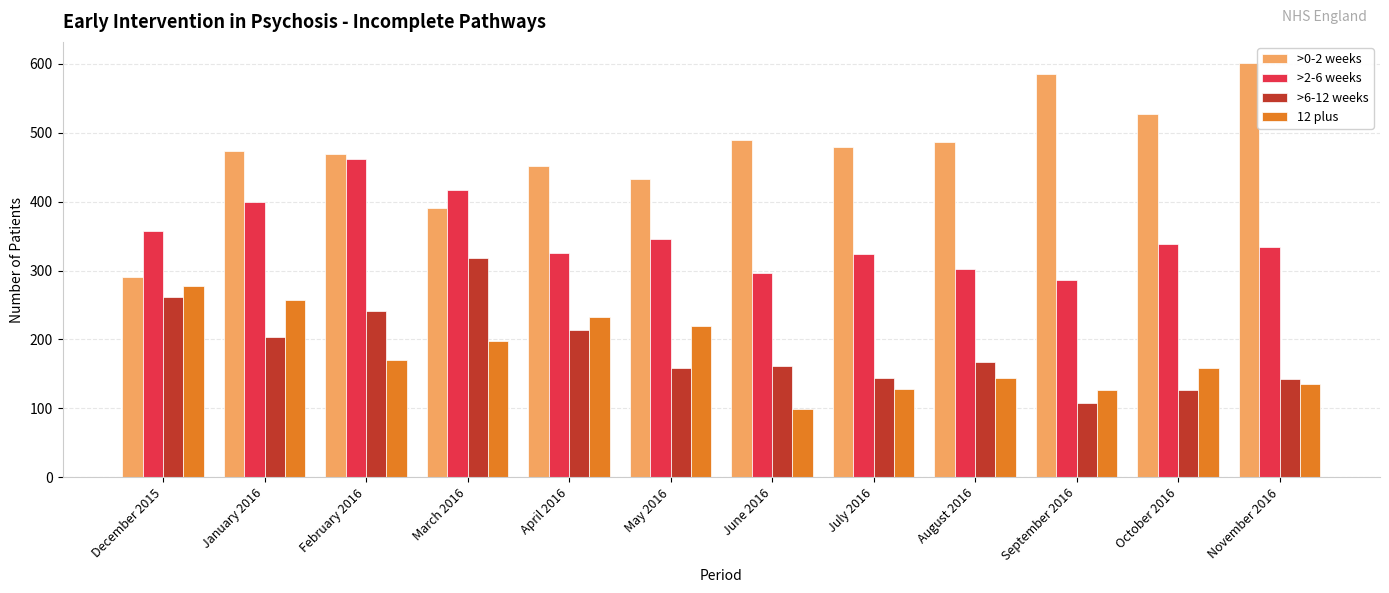

What is the difference between the maximum and minimum values in the >0-2 weeks series?

311